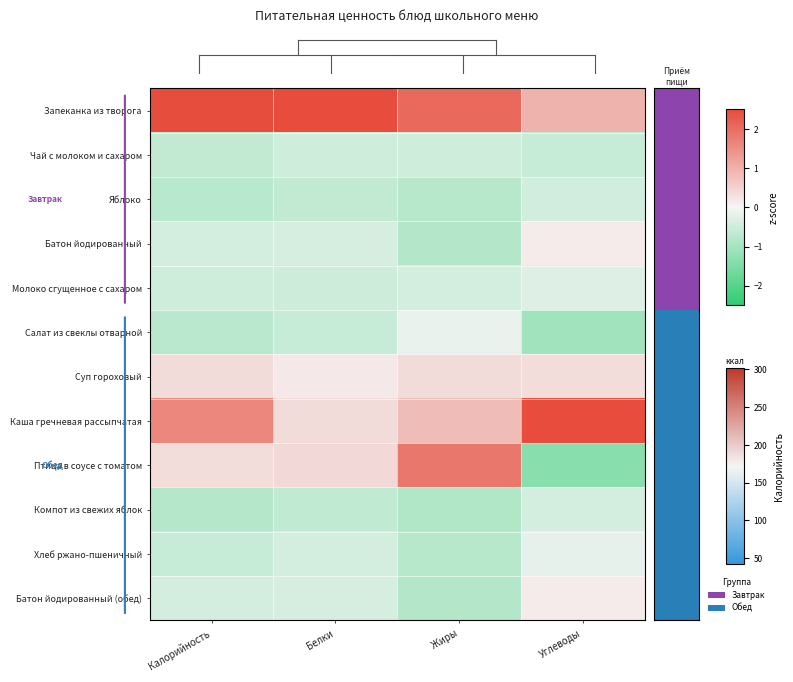

Reading right to left, extract all data points from this chart.

Запеканка из творога: Углеводы=1.0	Жиры=2.0	Белки=3.1	Калорийность=2.5
Чай с молоком и сахаром: Углеводы=-0.6	Жиры=-0.5	Белки=-0.5	Калорийность=-0.6
Яблоко: Углеводы=-0.4	Жиры=-0.8	Белки=-0.6	Калорийность=-0.8
Батон йодированный: Углеводы=0.2	Жиры=-0.8	Белки=-0.4	Калорийность=-0.4
Молоко сгущенное с сахаром: Углеводы=-0.3	Жиры=-0.4	Белки=-0.5	Калорийность=-0.5
Салат из свеклы отварной: Углеводы=-1.0	Жиры=-0.1	Белки=-0.6	Калорийность=-0.7
Суп гороховый: Углеводы=0.3	Жиры=0.4	Белки=0.2	Калорийность=0.4
Каша гречневая рассыпчатая: Углеводы=2.7	Жиры=0.8	Белки=0.4	Калорийность=1.6
Птица в соусе с томатом: Углеводы=-1.4	Жиры=1.8	Белки=0.4	Калорийность=0.3
Компот из свежих яблок: Углеводы=-0.4	Жиры=-0.9	Белки=-0.7	Калорийность=-0.8
Хлеб ржано-пшеничный: Углеводы=-0.2	Жиры=-0.8	Белки=-0.4	Калорийность=-0.6
Батон йодированный (обед): Углеводы=0.2	Жиры=-0.8	Белки=-0.4	Калорийность=-0.4